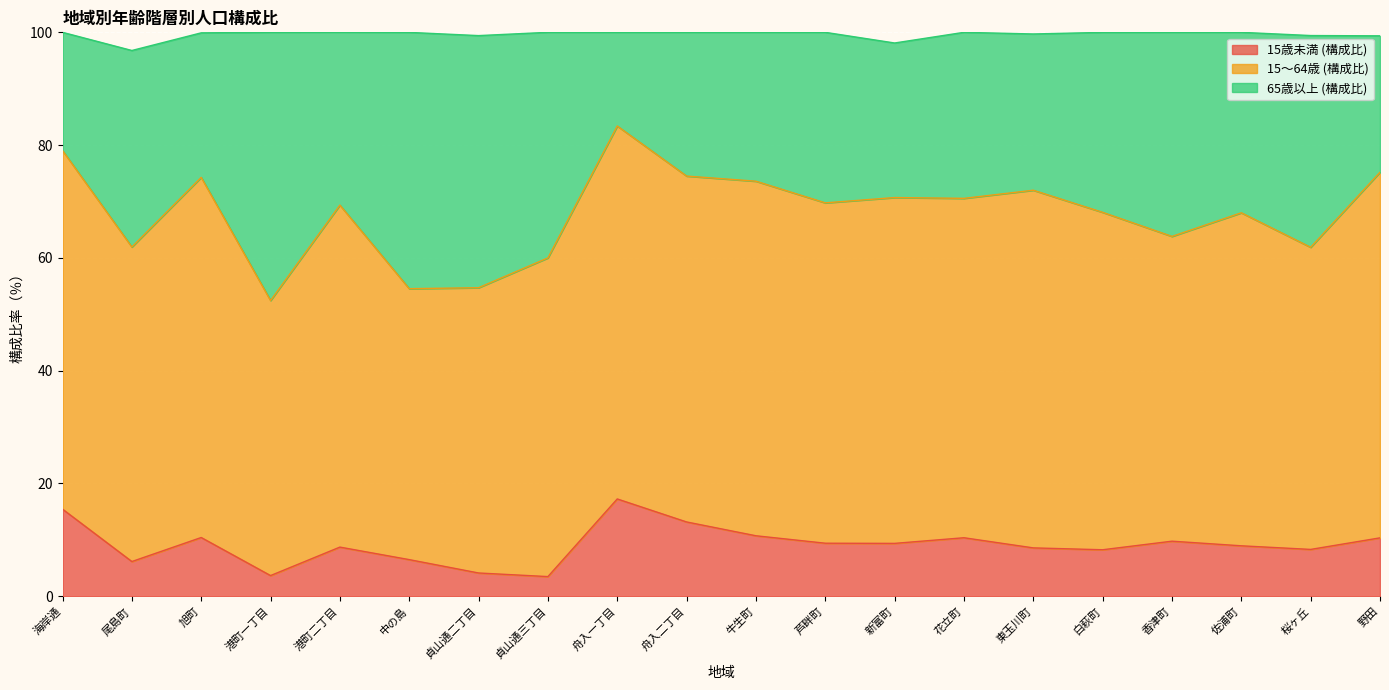

Which series has the widest spread of values?

65歳以上 (構成比)